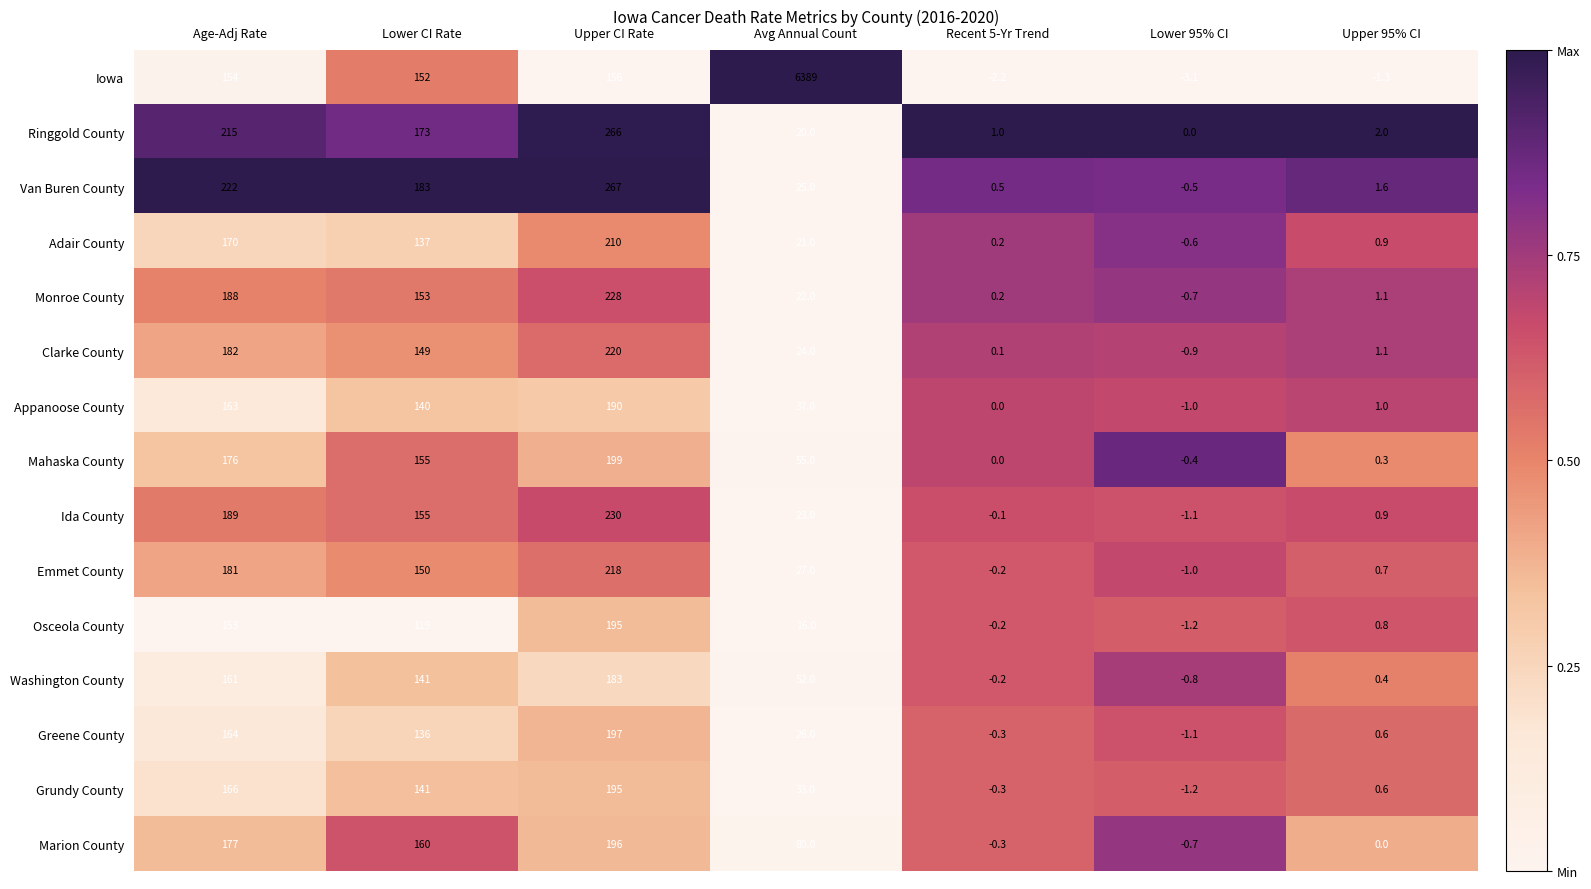

The Osceola County series shows 191.4 at Lower CI Rate. True or false?

False